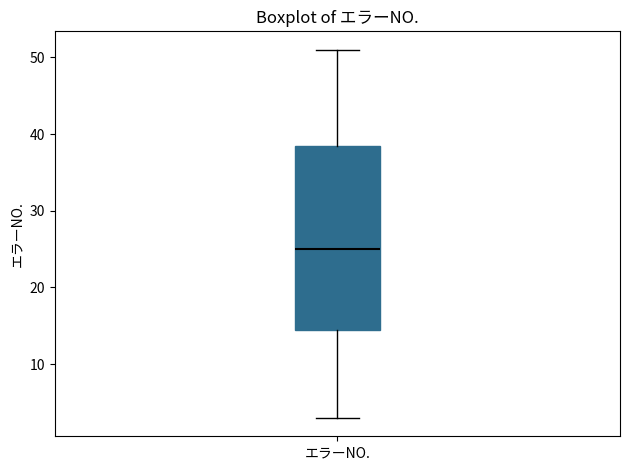

Read this box plot against the y-axis: the position of the median line, the range covered by the box, and the ends of both whiskers. The values are not printed on the chart, so give them approximately, as read against the axis.

median 25, box 15 to 39, whiskers 3 to 51